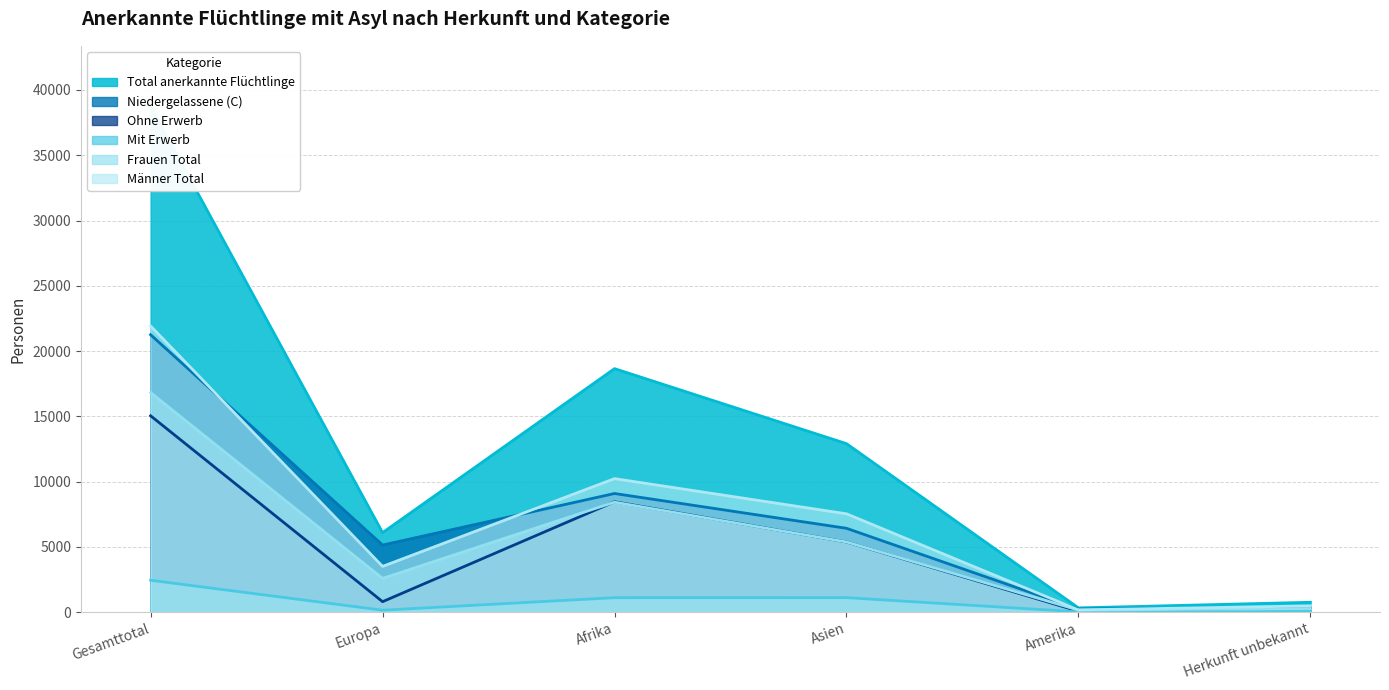

Which series changed the most between Gesamttotal and Herkunft unbekannt?

Total anerkannte Flüchtlinge